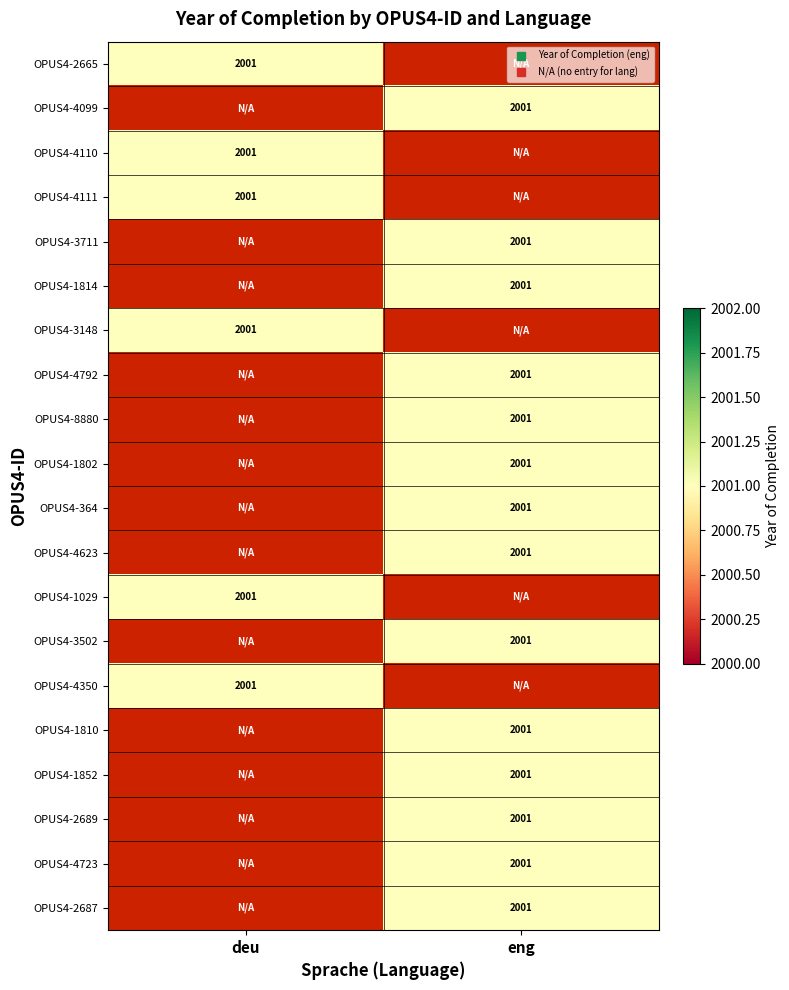

At eng, list the series in order from smallest to largest.

OPUS4-2665, OPUS4-4110, OPUS4-4111, OPUS4-3148, OPUS4-1029, OPUS4-4350, OPUS4-4099, OPUS4-3711, OPUS4-1814, OPUS4-4792, OPUS4-8880, OPUS4-1802, OPUS4-364, OPUS4-4623, OPUS4-3502, OPUS4-1810, OPUS4-1852, OPUS4-2689, OPUS4-4723, OPUS4-2687